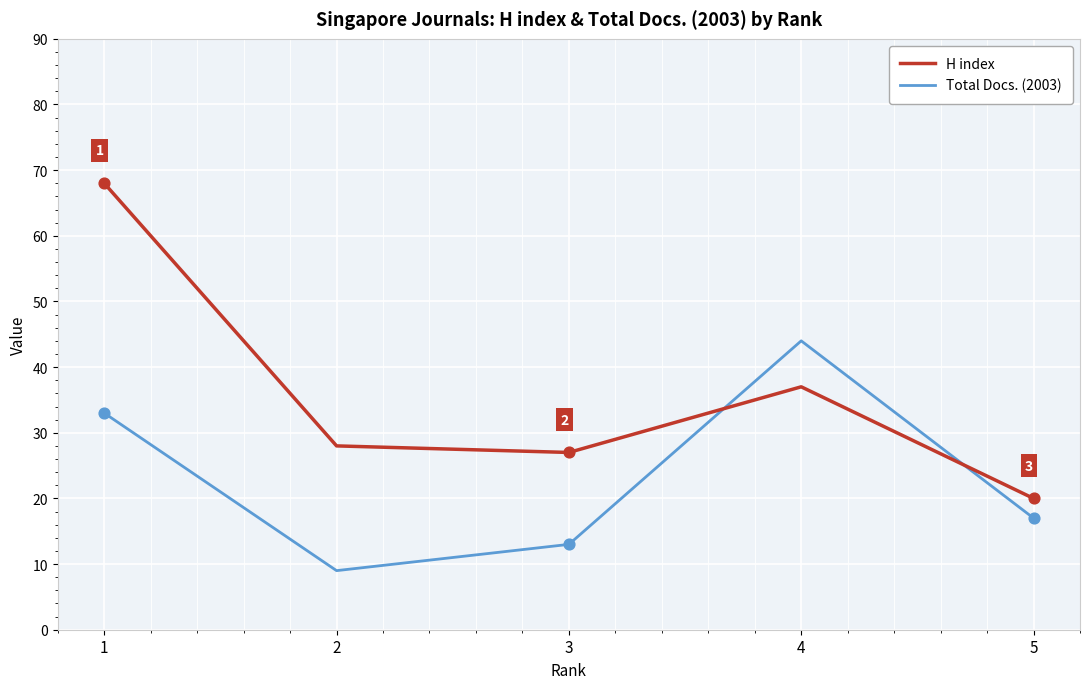

What is the spread (max minus min) of values at 3?

14